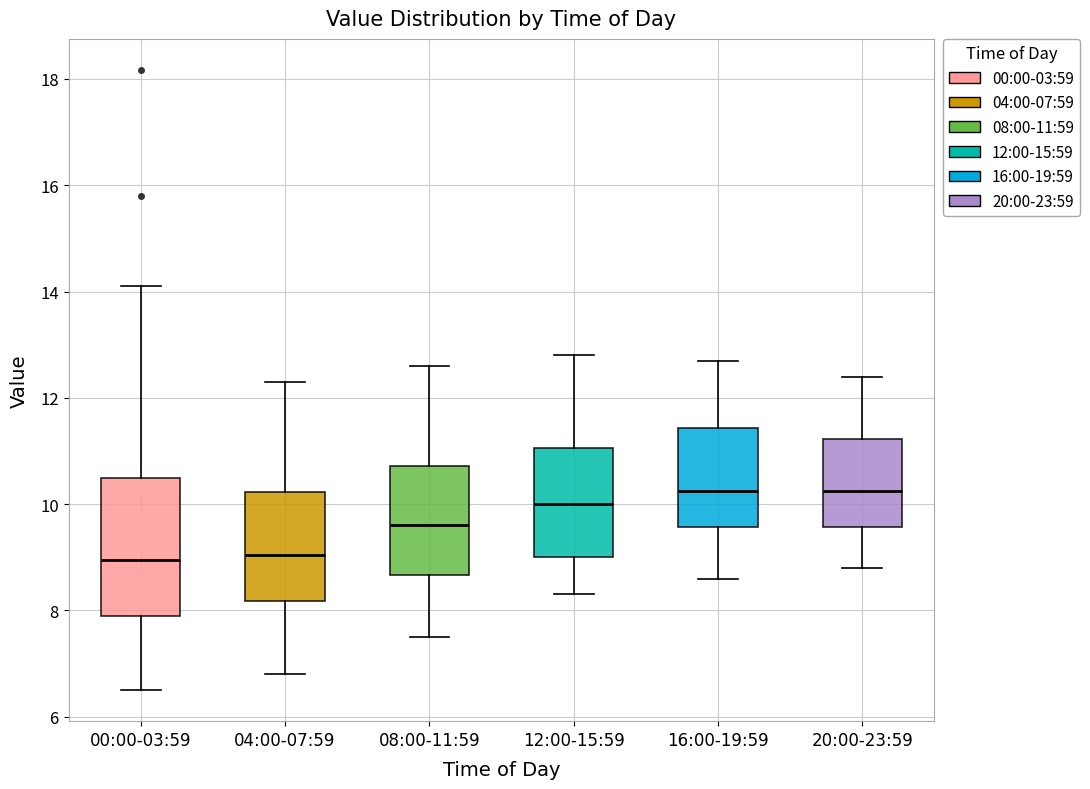

Reading left to right, transcribe this box plot: for each box, give where its median line is, the range the box spans, and where its two whiskers end, as read against the y-axis. The values are not printed on the chart, so give them approximately, as read against the axis.

00:00-03:59: median 9.0, box 7.8 to 10.6, whiskers 6.6 to 14.2
04:00-07:59: median 9.0, box 8.2 to 10.2, whiskers 6.8 to 12.4
08:00-11:59: median 9.6, box 8.6 to 10.8, whiskers 7.6 to 12.6
12:00-15:59: median 10.0, box 9.0 to 11.0, whiskers 8.4 to 12.8
16:00-19:59: median 10.2, box 9.6 to 11.4, whiskers 8.6 to 12.8
20:00-23:59: median 10.2, box 9.6 to 11.2, whiskers 8.8 to 12.4